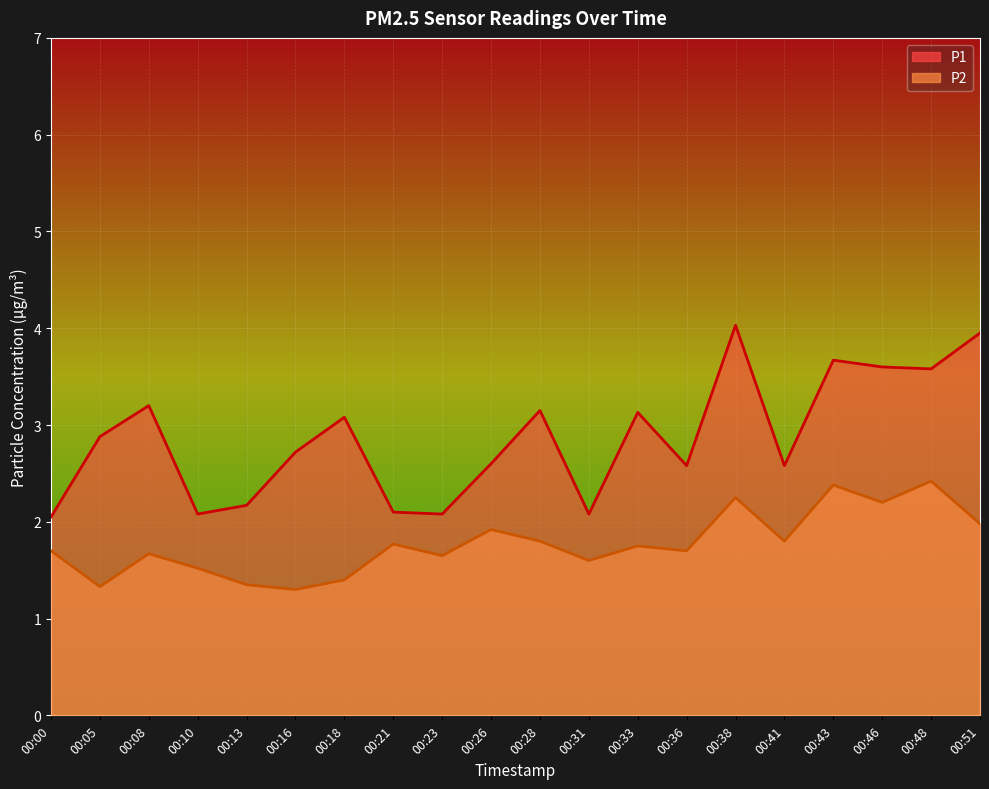

Reading right to left, list all the values displayed in this chart.

P1: 00:51=4.0	00:48=3.6	00:46=3.6	00:43=3.7	00:41=2.6	00:38=4.0	00:36=2.6	00:33=3.1	00:31=2.1	00:28=3.1	00:26=2.6	00:23=2.1	00:21=2.1	00:18=3.1	00:16=2.7	00:13=2.2	00:10=2.1	00:08=3.2	00:05=2.9	00:00=2.0
P2: 00:51=2.0	00:48=2.4	00:46=2.2	00:43=2.4	00:41=1.8	00:38=2.2	00:36=1.7	00:33=1.8	00:31=1.6	00:28=1.8	00:26=1.9	00:23=1.6	00:21=1.8	00:18=1.4	00:16=1.3	00:13=1.4	00:10=1.5	00:08=1.7	00:05=1.3	00:00=1.7